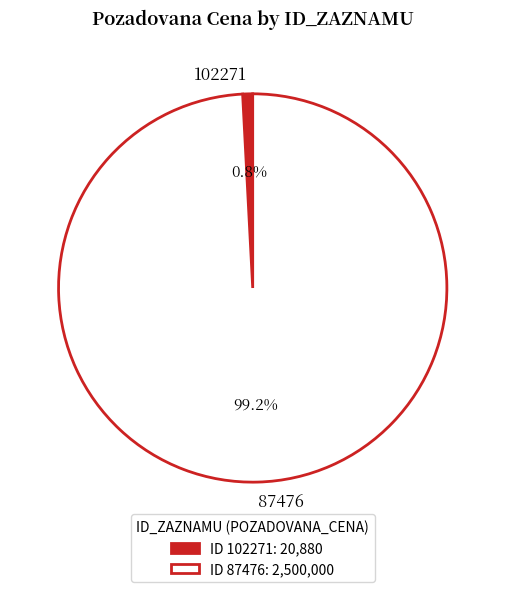

What is the ratio of the value at 87476 to the value at 102271?

119.7